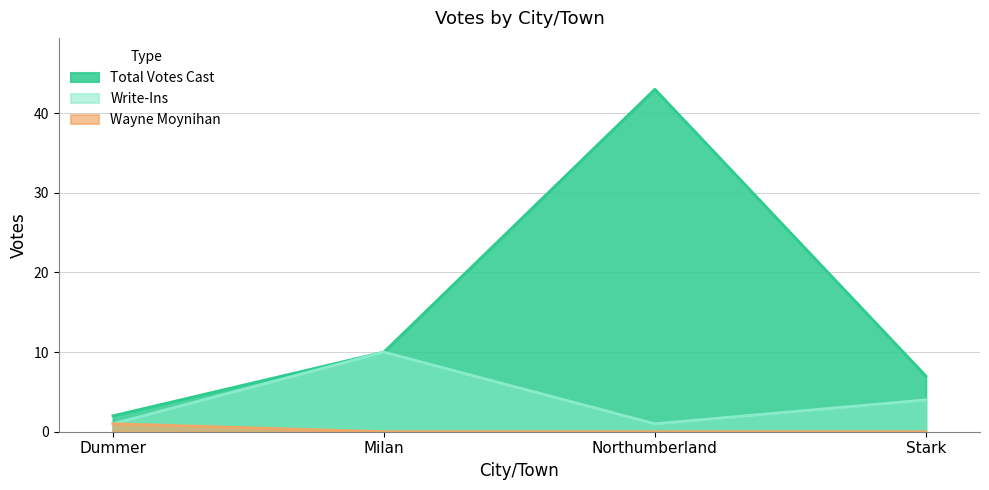

Which series has the largest total across all categories?

Total Votes Cast